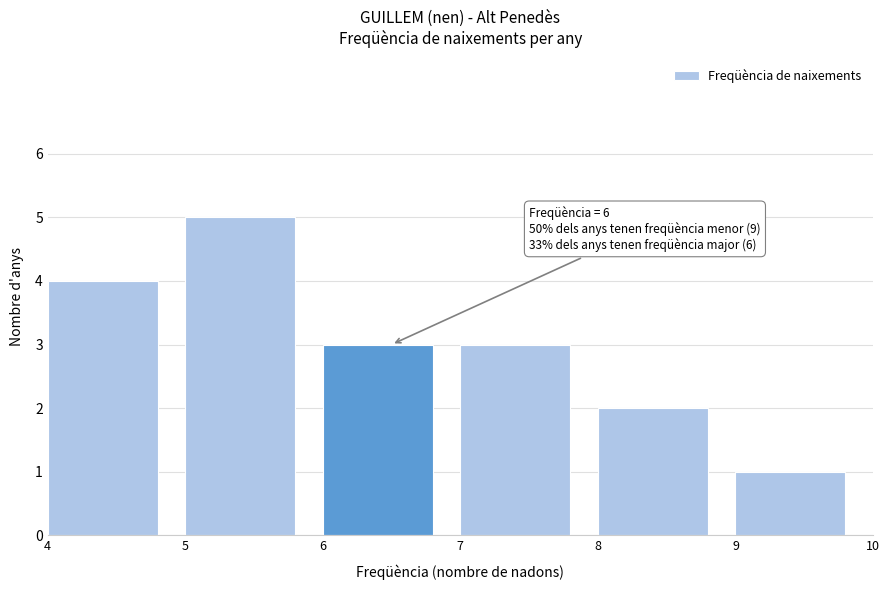

Over which range of the x-axis is the bar tallest?

5 to 6